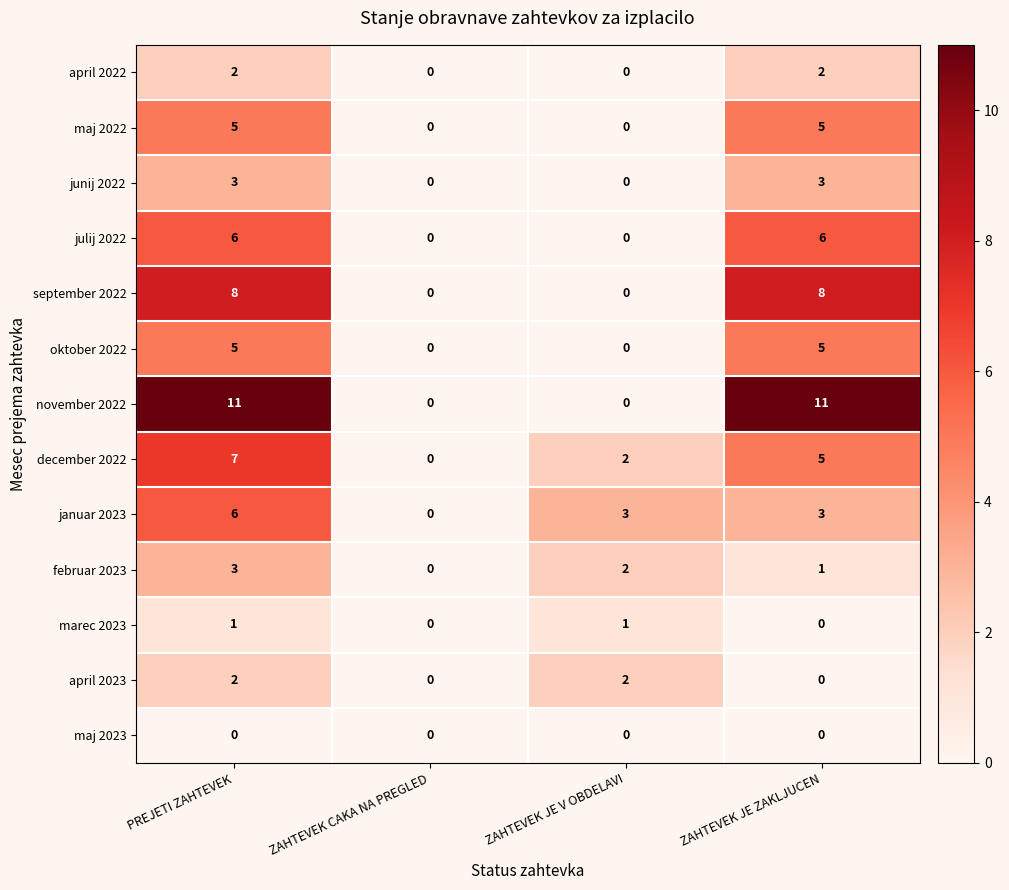

What is the greatest value displayed?

11